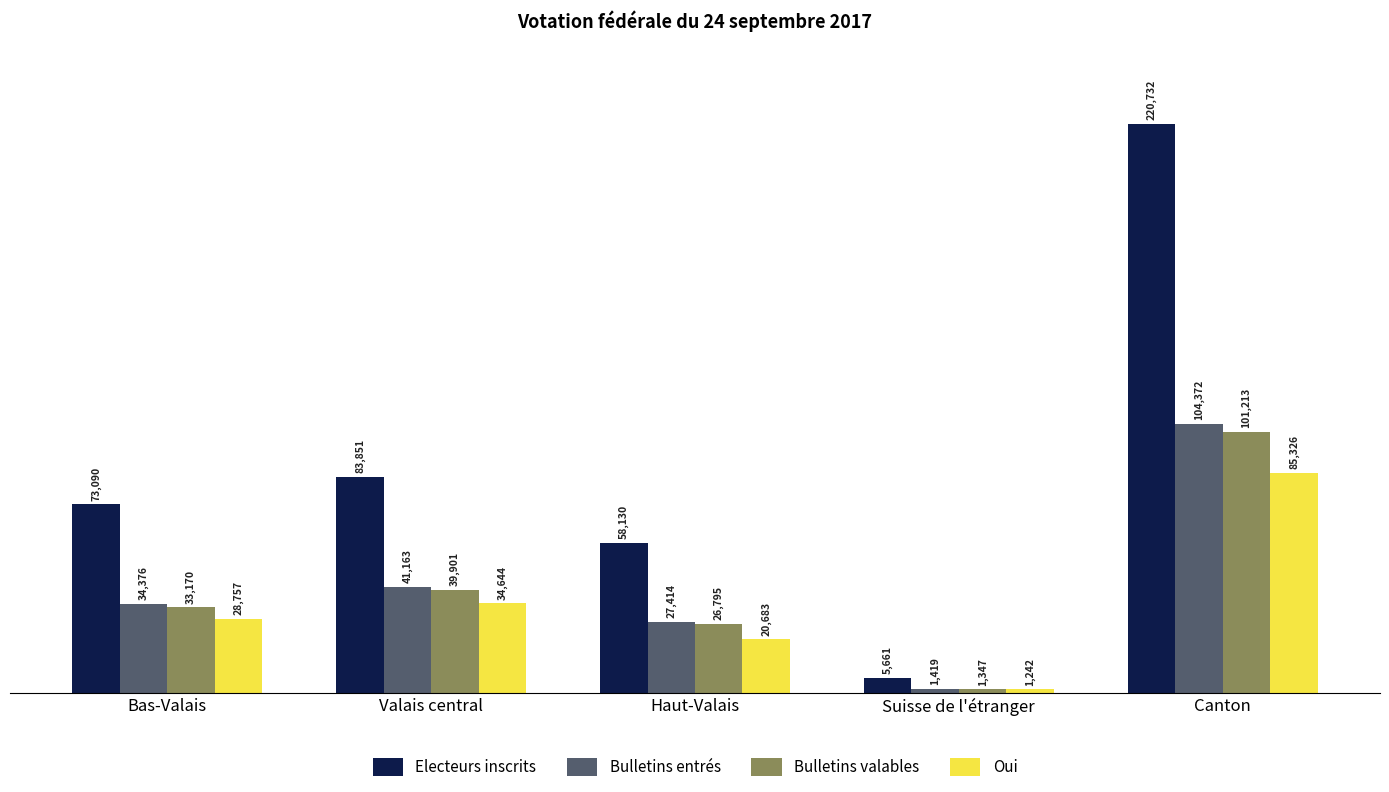

List the labels in order of Oui value, largest first.

Canton, Valais central, Bas-Valais, Haut-Valais, Suisse de l'étranger